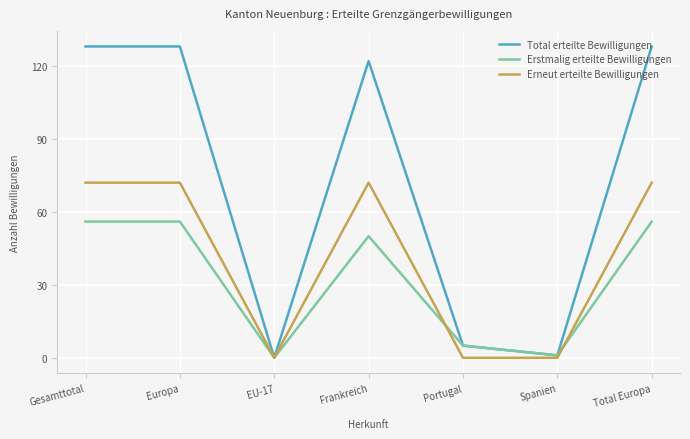

Is it true that Erneut erteilte Bewilligungen equals 111 at Gesamttotal?

False